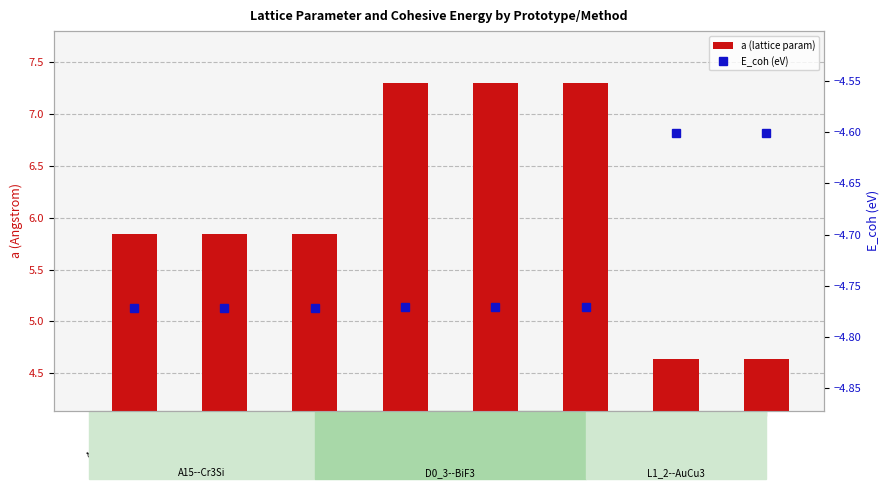

What is the sum of all E_coh (eV) values?

-37.8